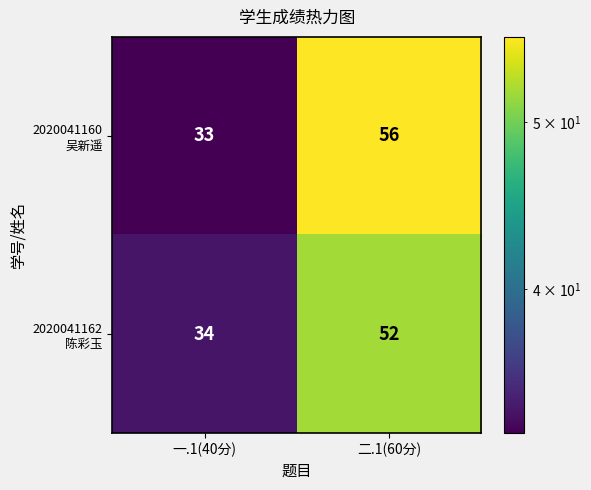

What is the difference between the highest and lowest values at 二.1(60分)?

4